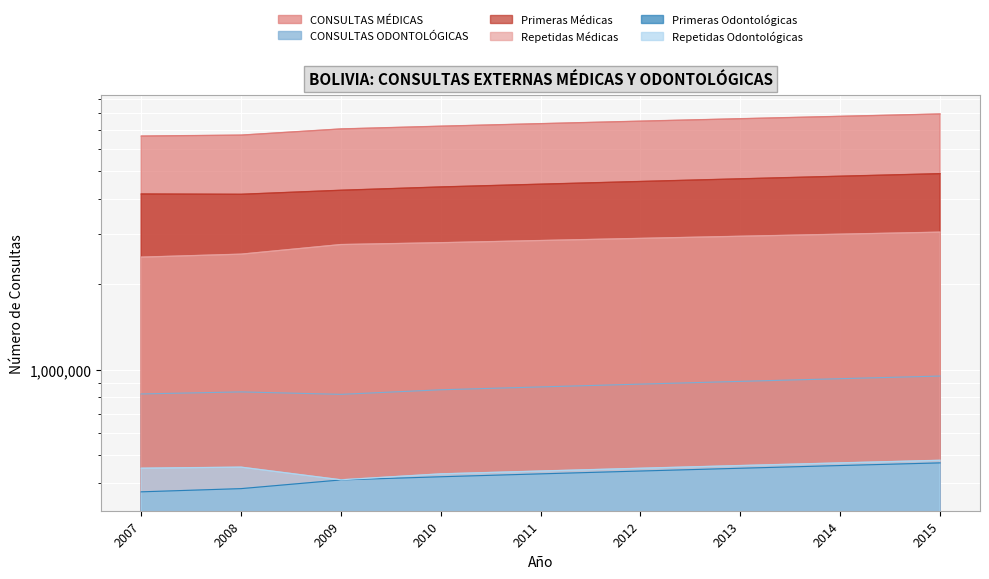

Does the chart display data point markers on the line(s)?

No